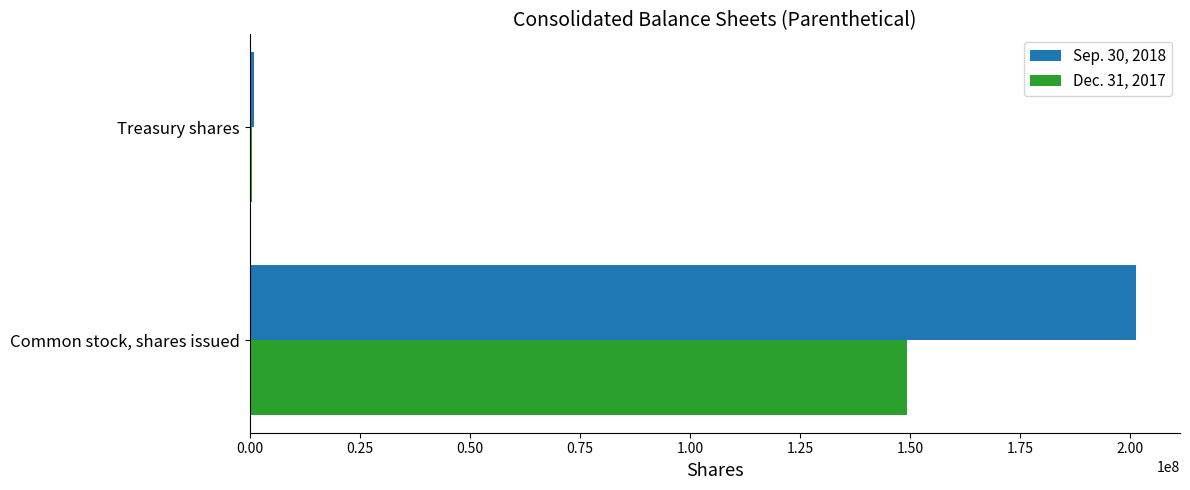

What is the total value across all series at Common stock, shares issued?

350593170